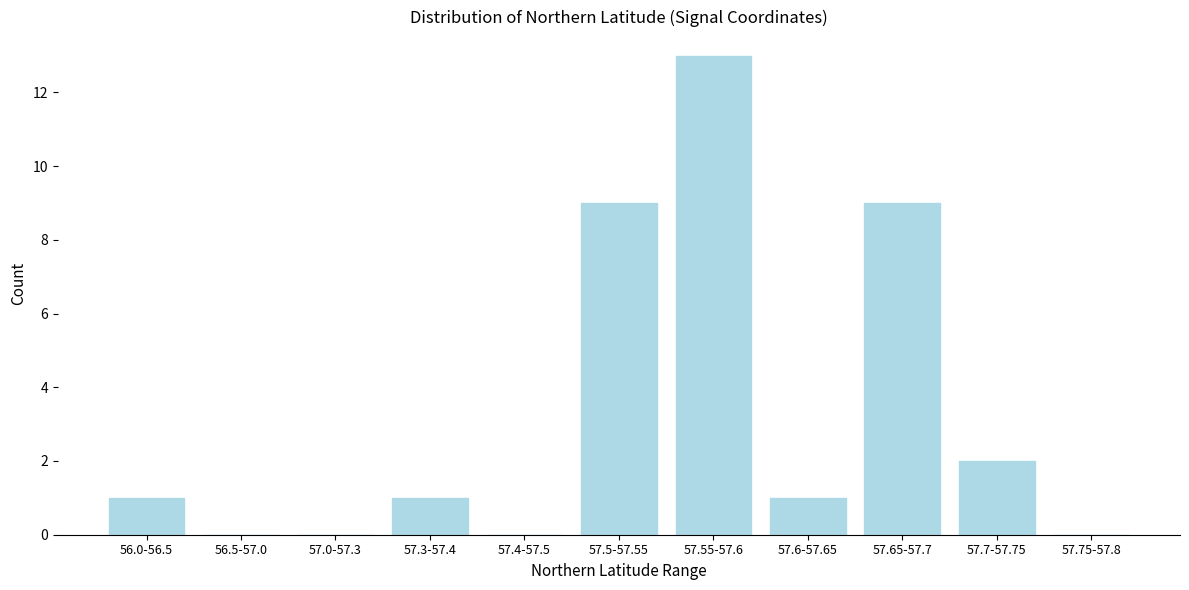

Reading left to right, what are all the values shown in this chart?

56.0-56.5=1	56.5-57.0=0	57.0-57.3=0	57.3-57.4=1	57.4-57.5=0	57.5-57.55=9	57.55-57.6=13	57.6-57.65=1	57.65-57.7=9	57.7-57.75=2	57.75-57.8=0